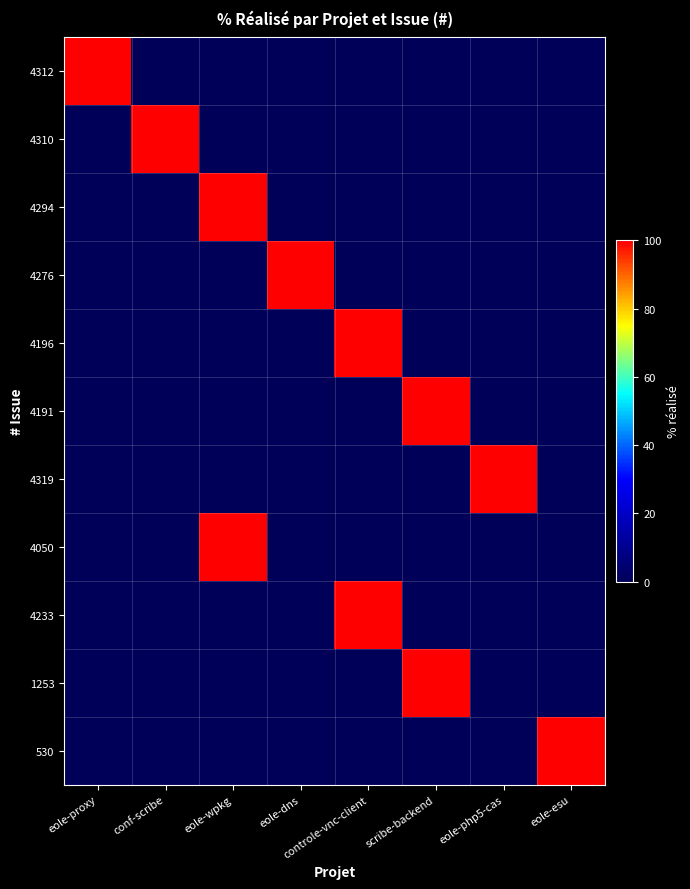

At conf-scribe, list the series in order from largest to smallest.

4310, 4312, 4294, 4276, 4196, 4191, 4319, 4050, 4233, 1253, 530